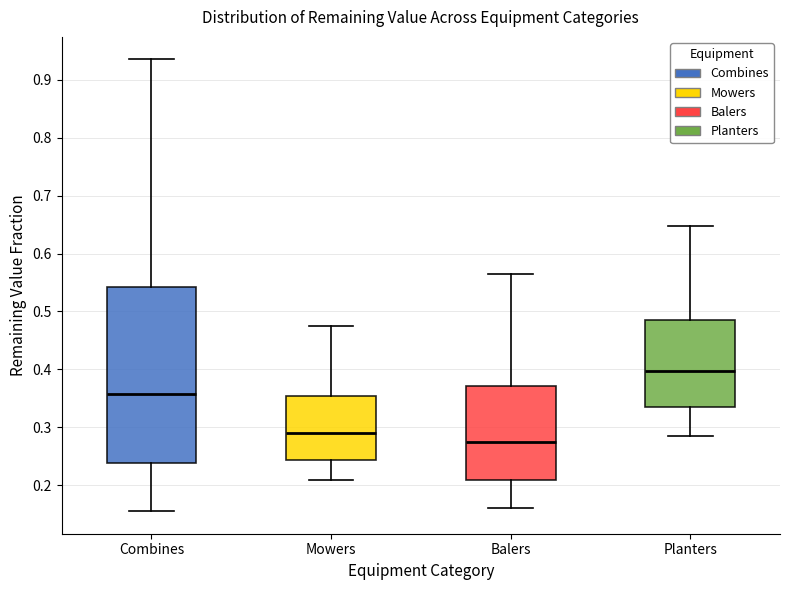

Which box's median line is the lowest?

Balers